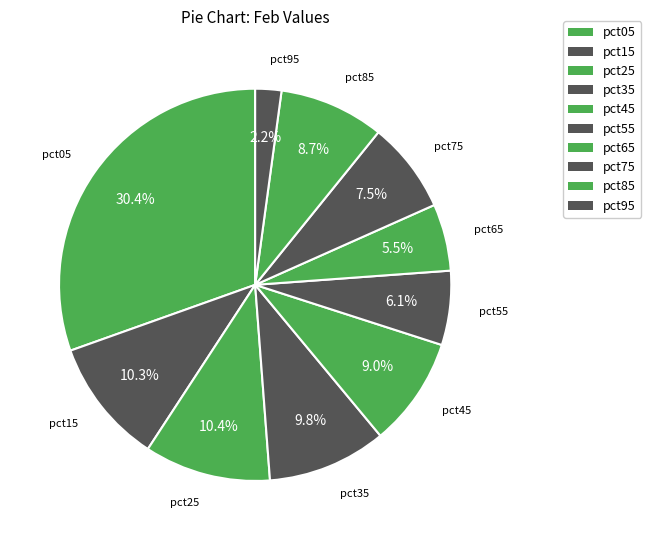

To the nearest percent, what portion does pct15 represent?

10%